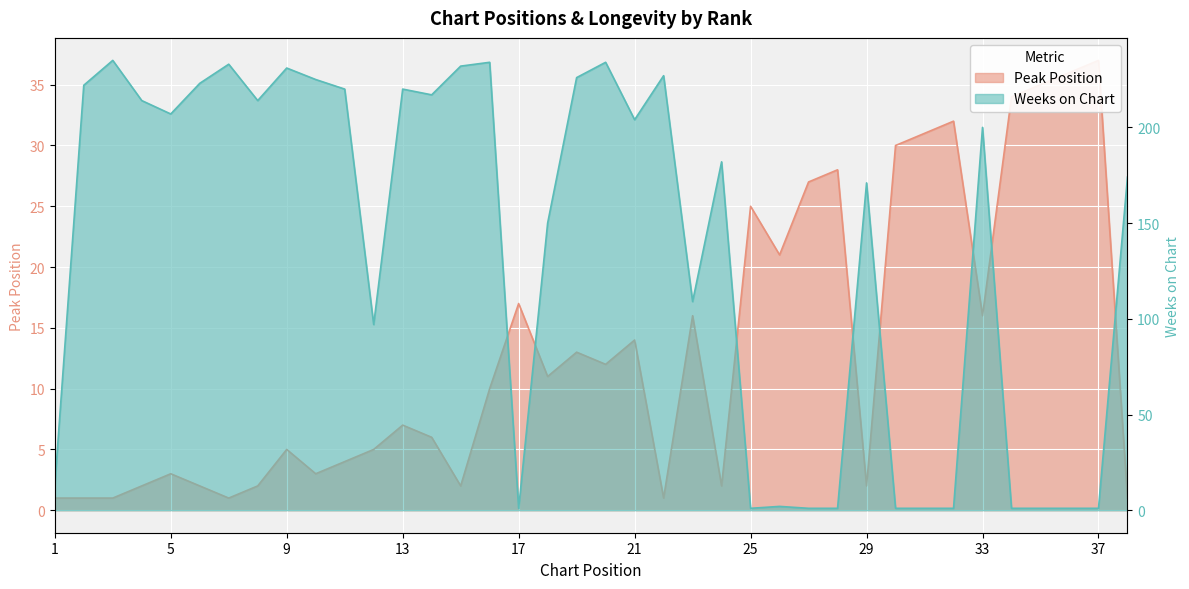

The value of Peak Position at 28 is 11. True or false?

False